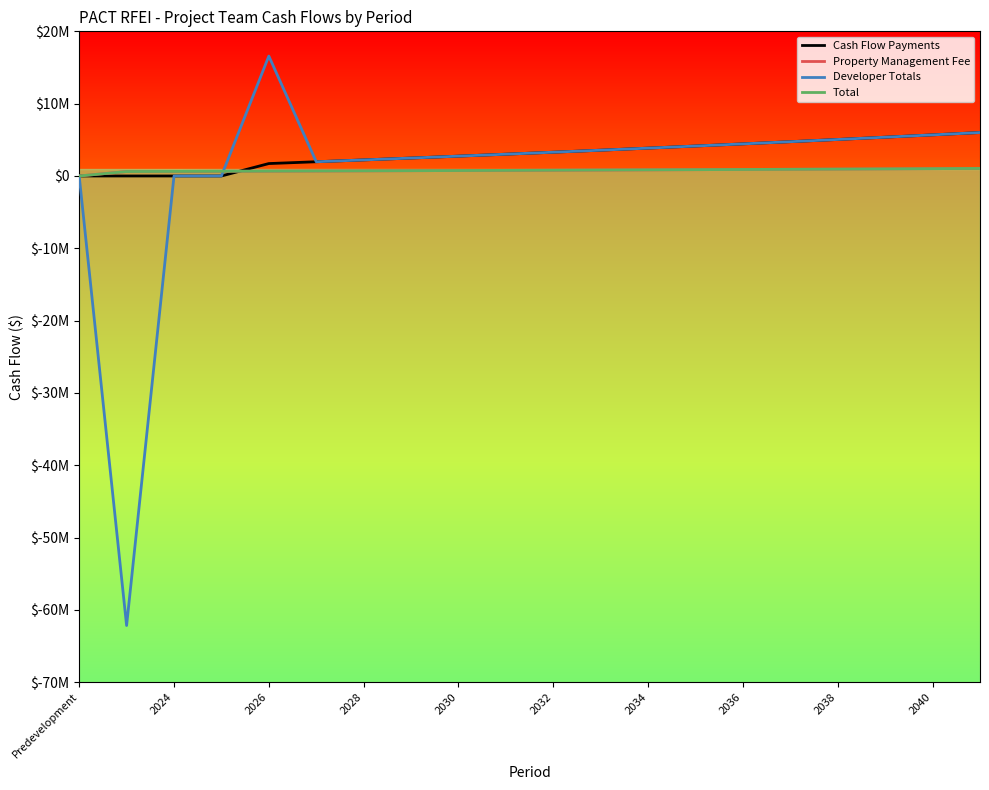

What is the smallest value displayed?

-62159962.4